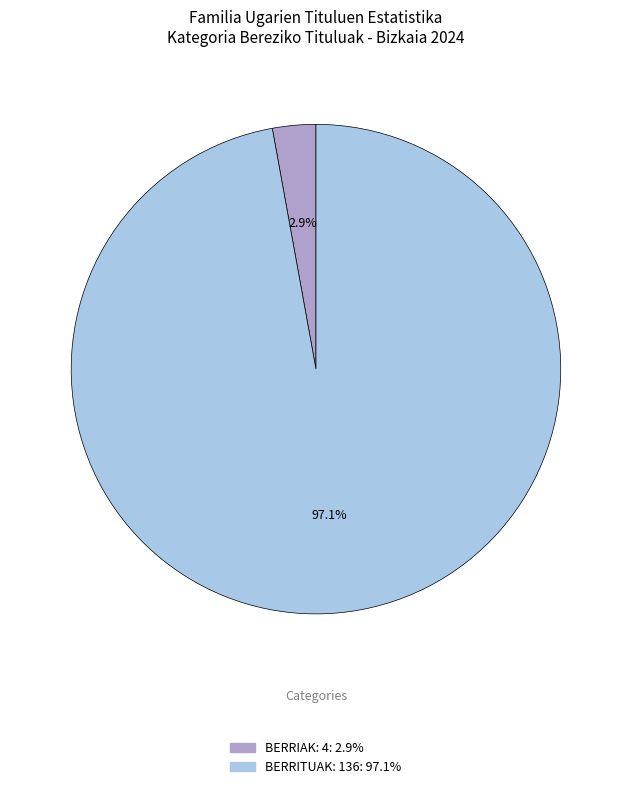

Rank the categories by value from lowest to highest.

BERRIAK, BERRITUAK